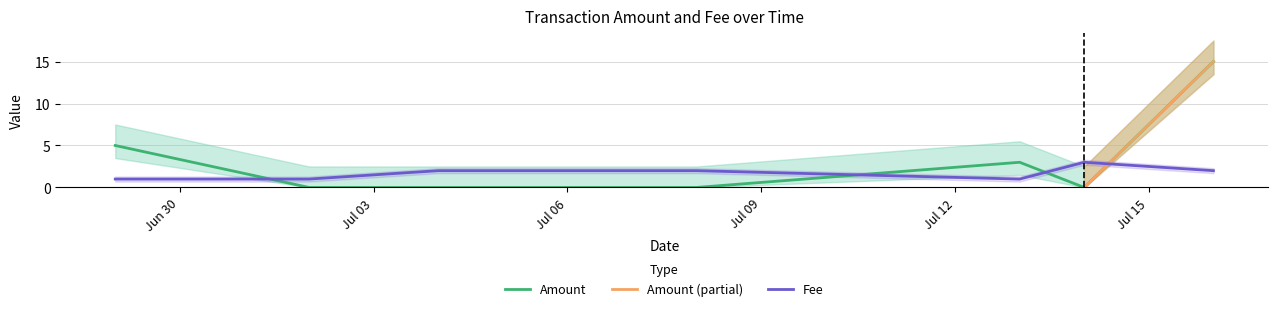

The Amount series shows -5 at 2017-07-14. True or false?

False